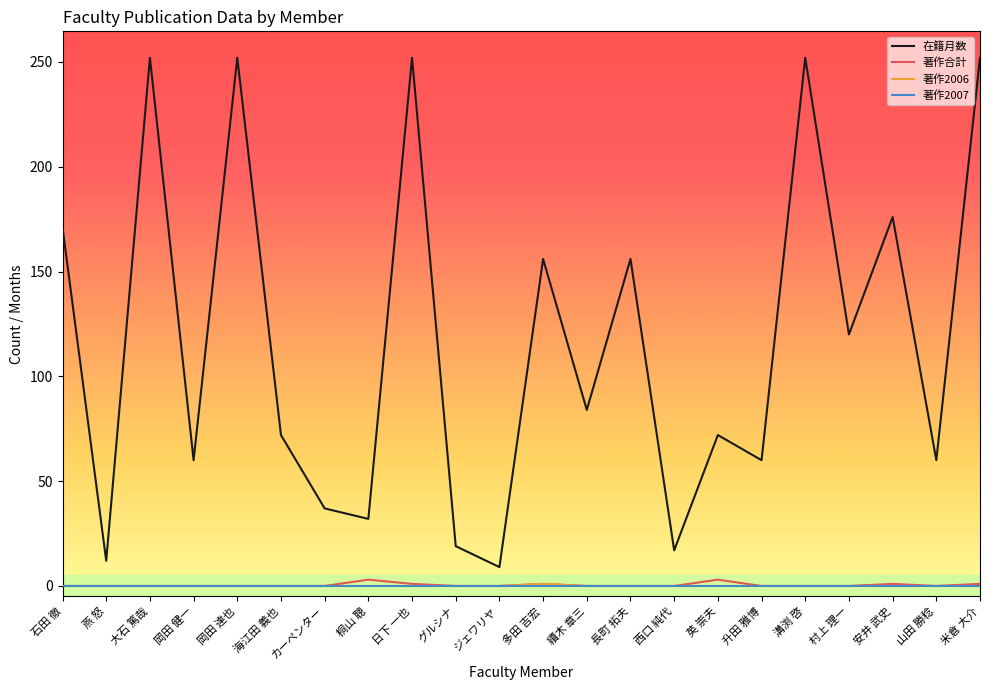

Is it true that 在籍月数 equals 48 at 海江田 義也?

False